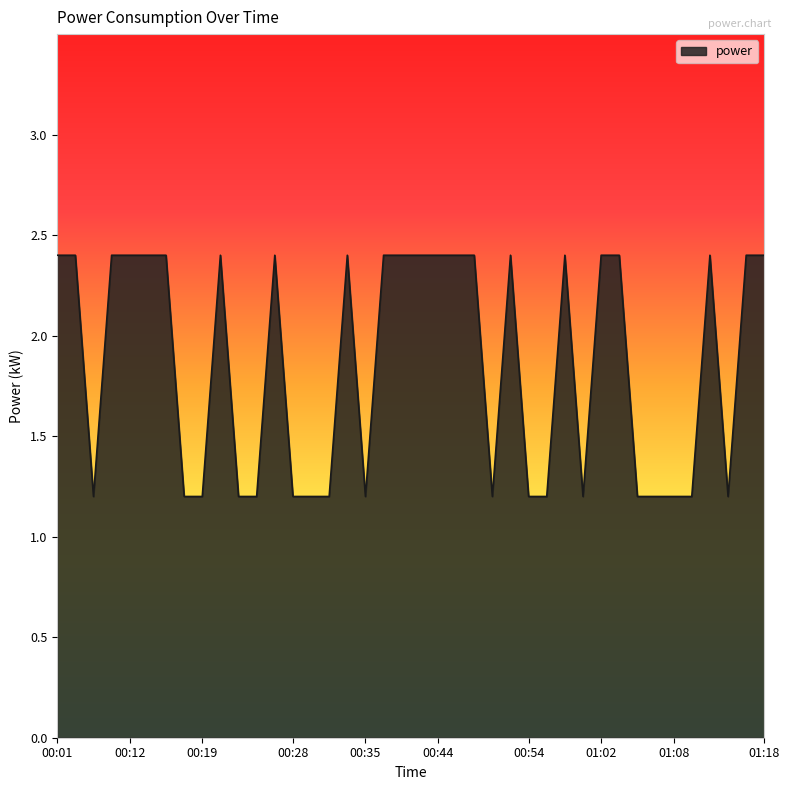

What is the difference between the maximum and minimum values?

1.2